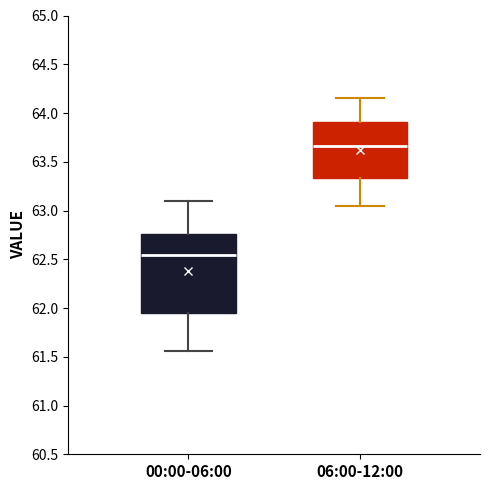

Where does the median line of the box for 00:00-06:00 sit on the y-axis? The values are not printed on the chart, so give them approximately, as read against the axis.

62.55